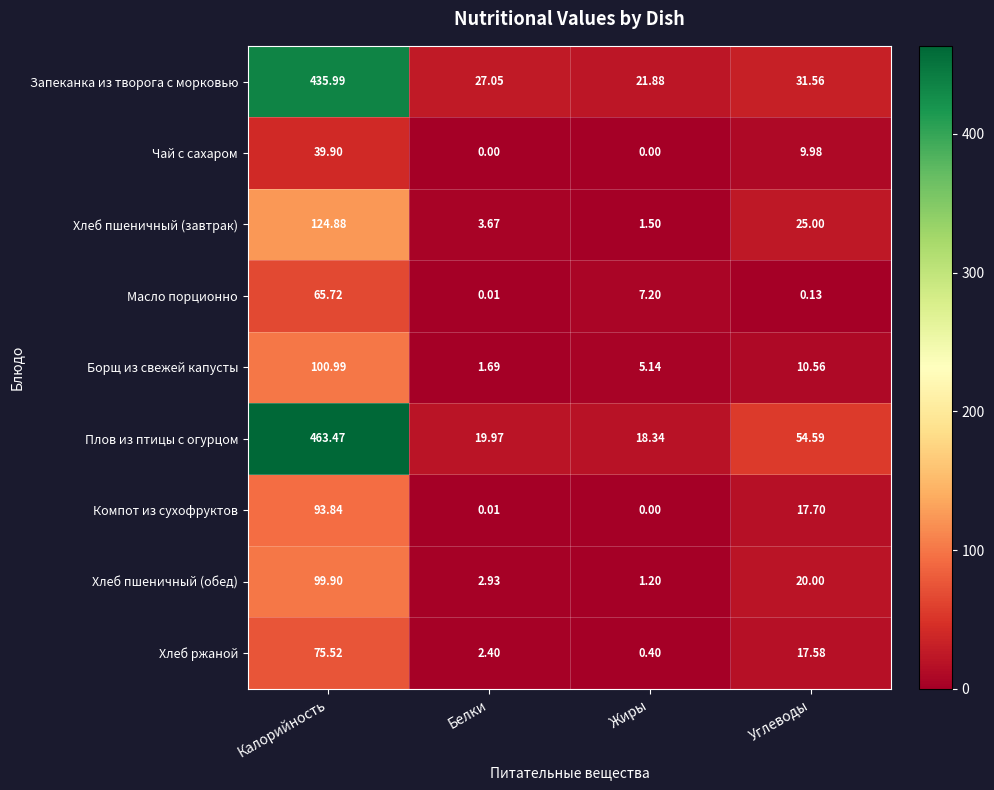

Rank the categories by Компот из сухофруктов value from highest to lowest.

Калорийность, Углеводы, Белки, Жиры